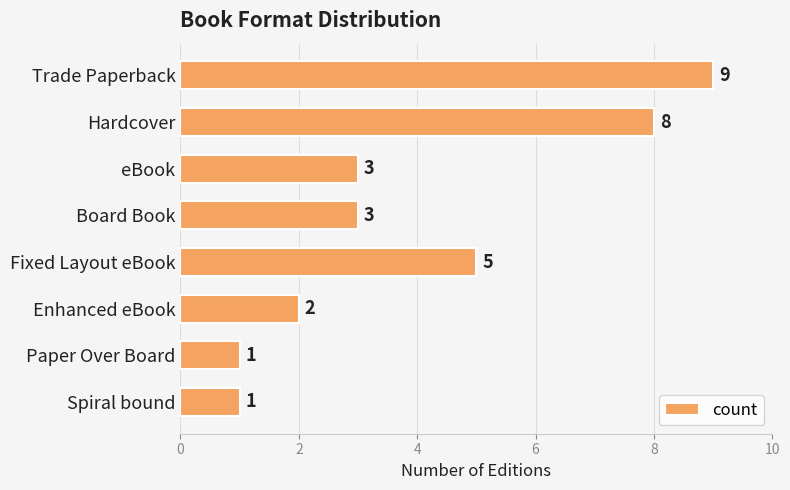

Does the chart contain any negative values?

No